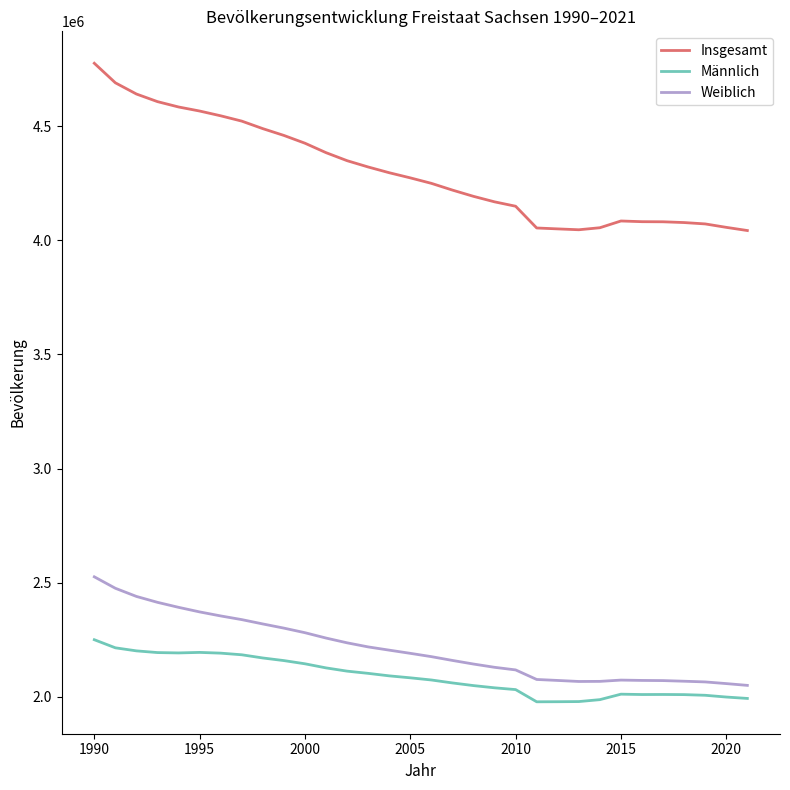

Which series has the largest total across all categories?

Insgesamt